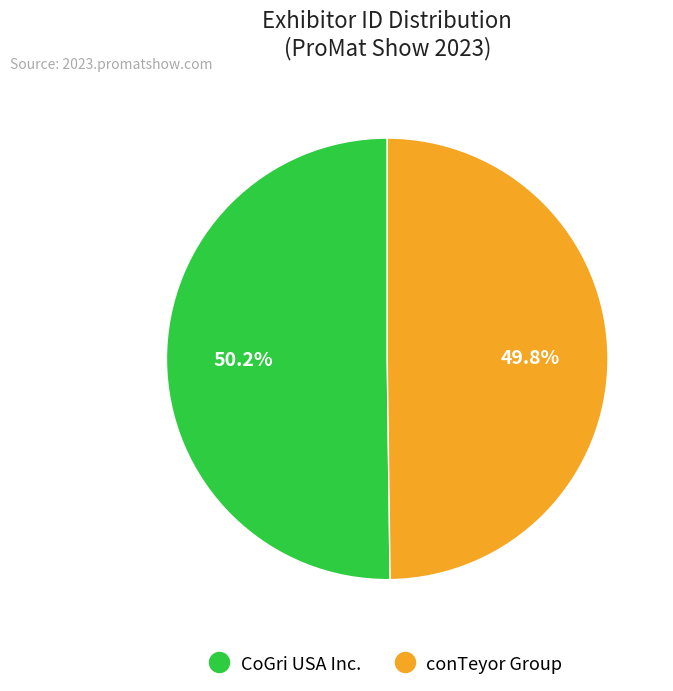

Is there a majority slice in this chart?

Yes